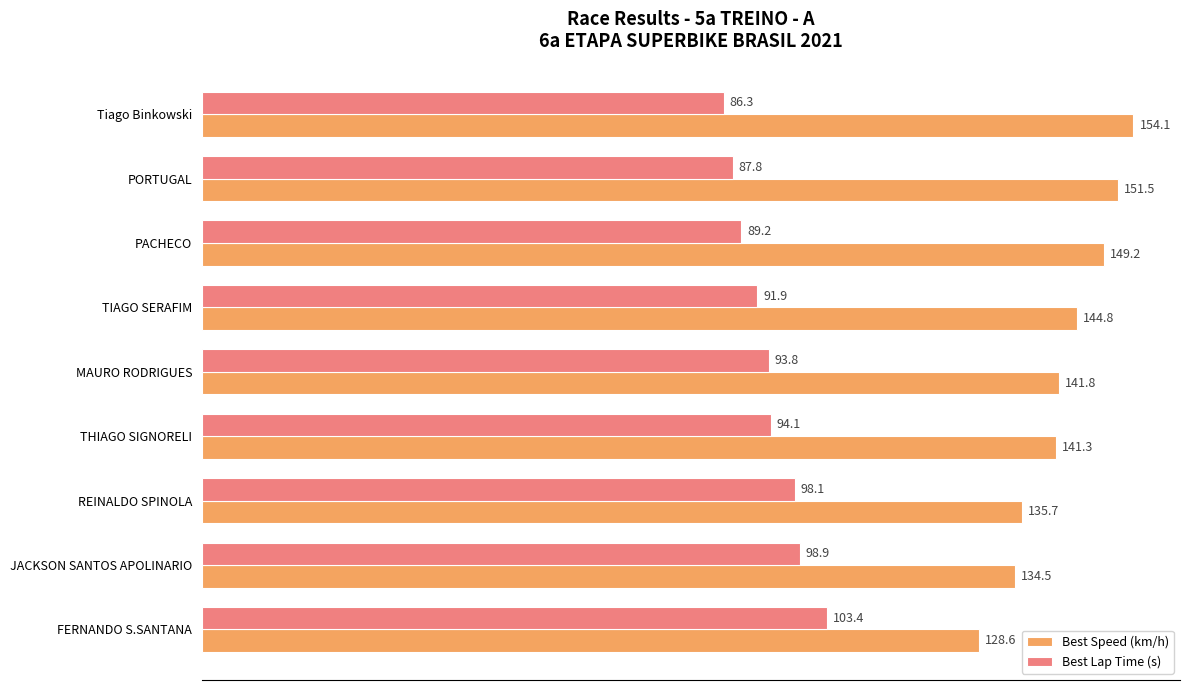

At THIAGO SIGNORELI, list the series in order from largest to smallest.

Best Speed (km/h), Best Lap Time (s)